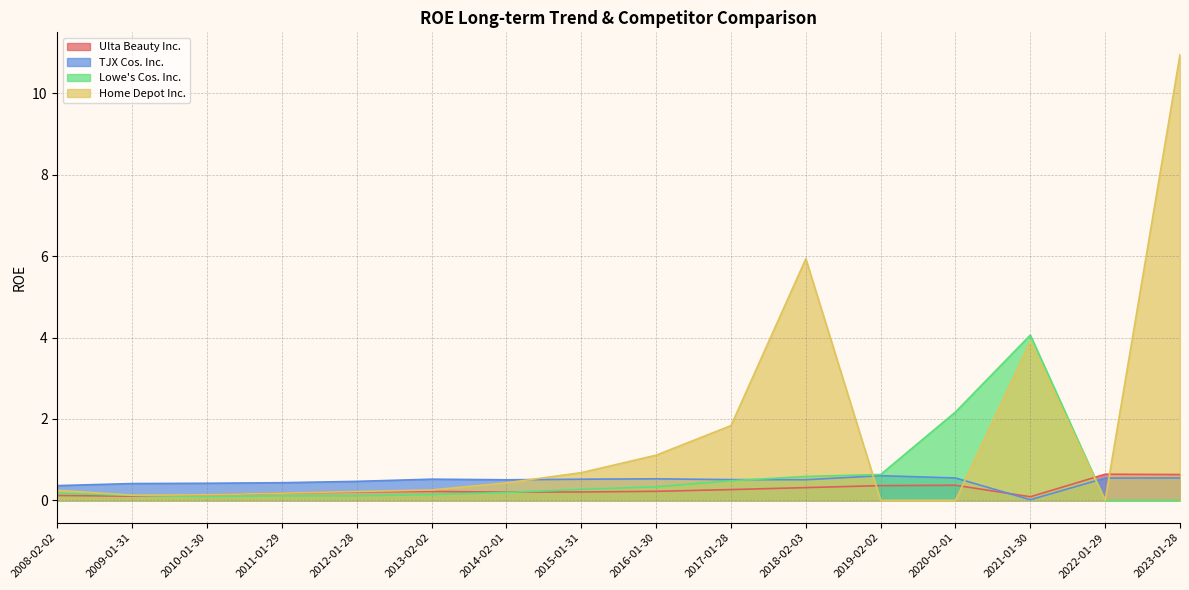

List the labels in order of Home Depot Inc. value, smallest first.

2019-02-02, 2020-02-01, 2022-01-29, 2009-01-31, 2010-01-30, 2011-01-29, 2012-01-28, 2008-02-02, 2013-02-02, 2014-02-01, 2015-01-31, 2016-01-30, 2017-01-28, 2021-01-30, 2018-02-03, 2023-01-28